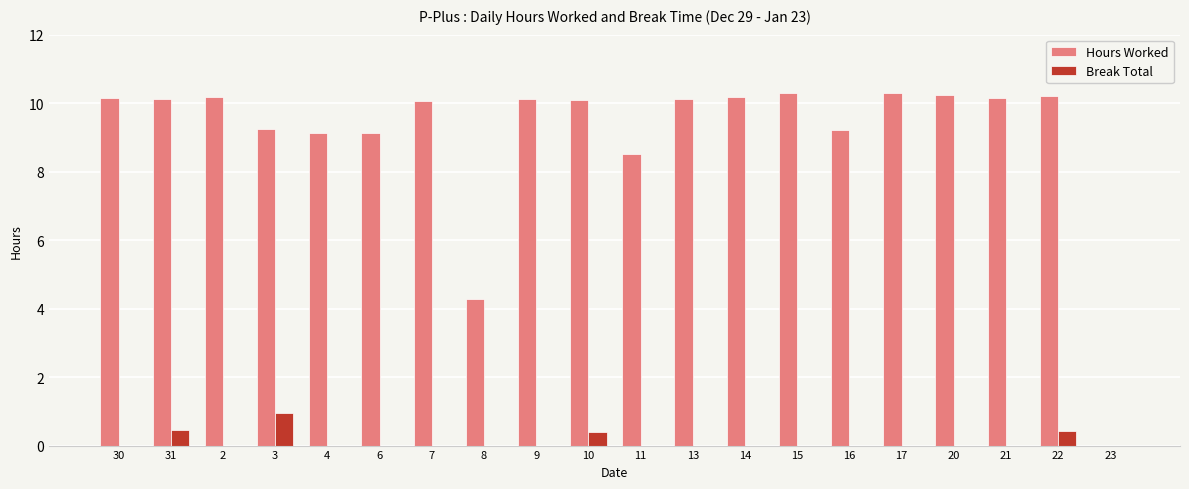

What is the greatest value displayed?

10.3